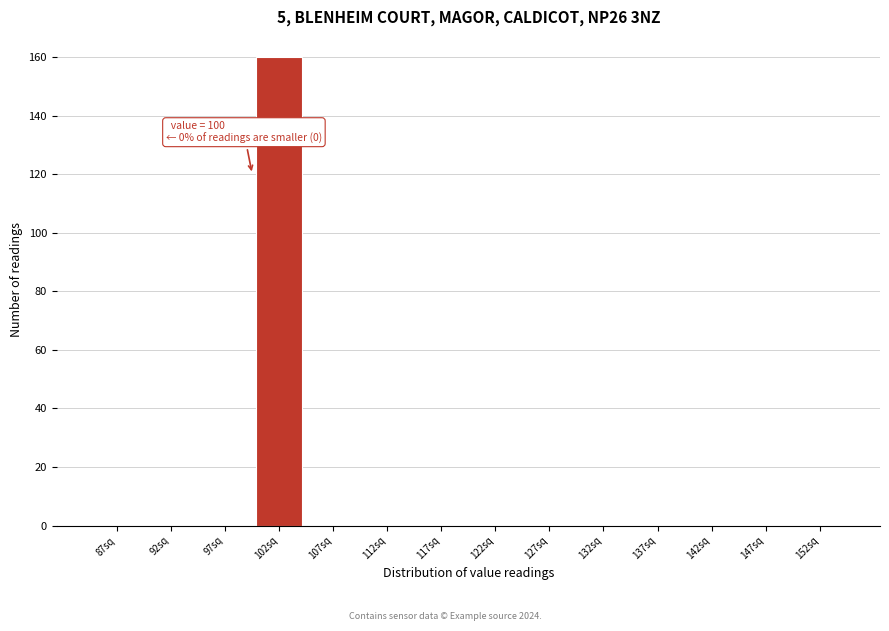

Over which range of the x-axis is the bar tallest?

100 to 105